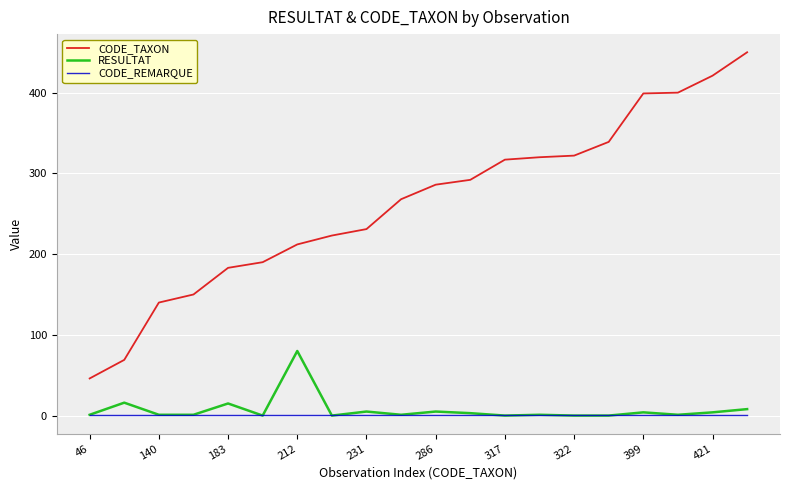

What are all the series names shown in the legend?

CODE_TAXON, RESULTAT, CODE_REMARQUE